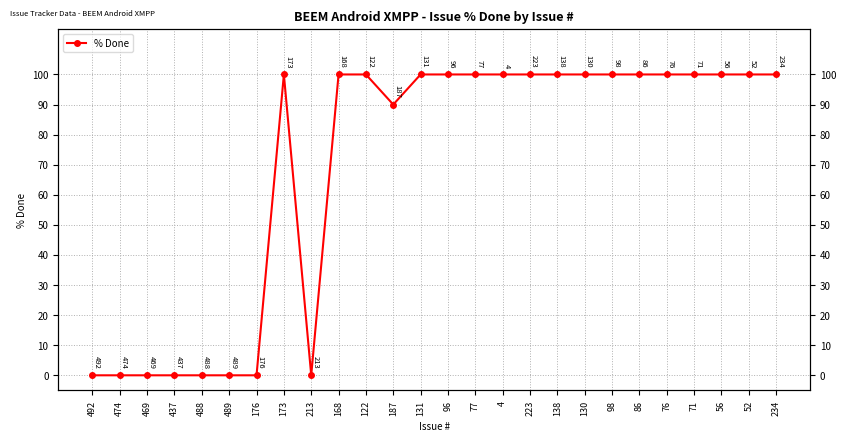

Which label corresponds to the largest value in the chart?

173